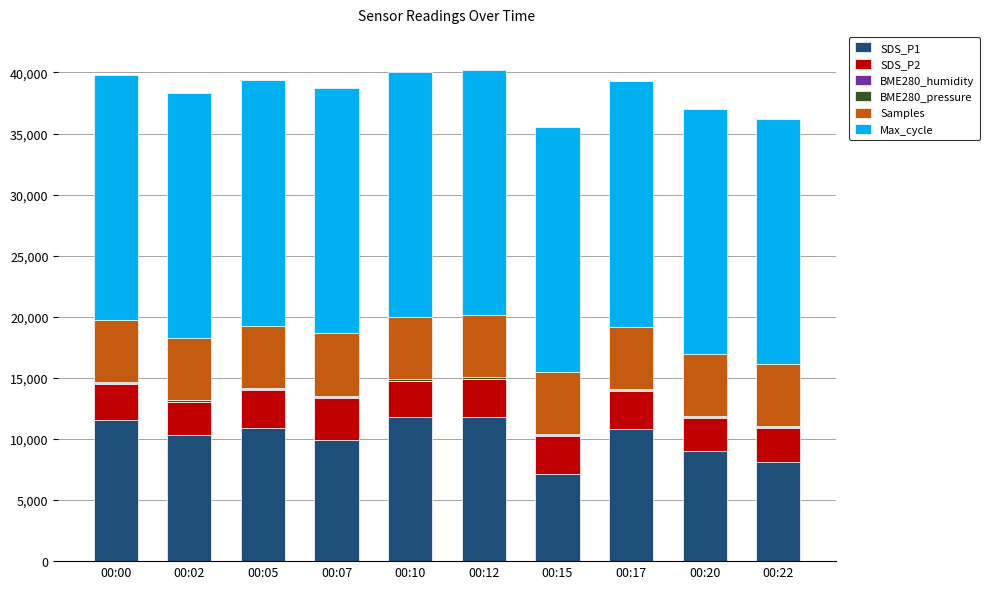

What is the maximum value for SDS_P1?

11820.0